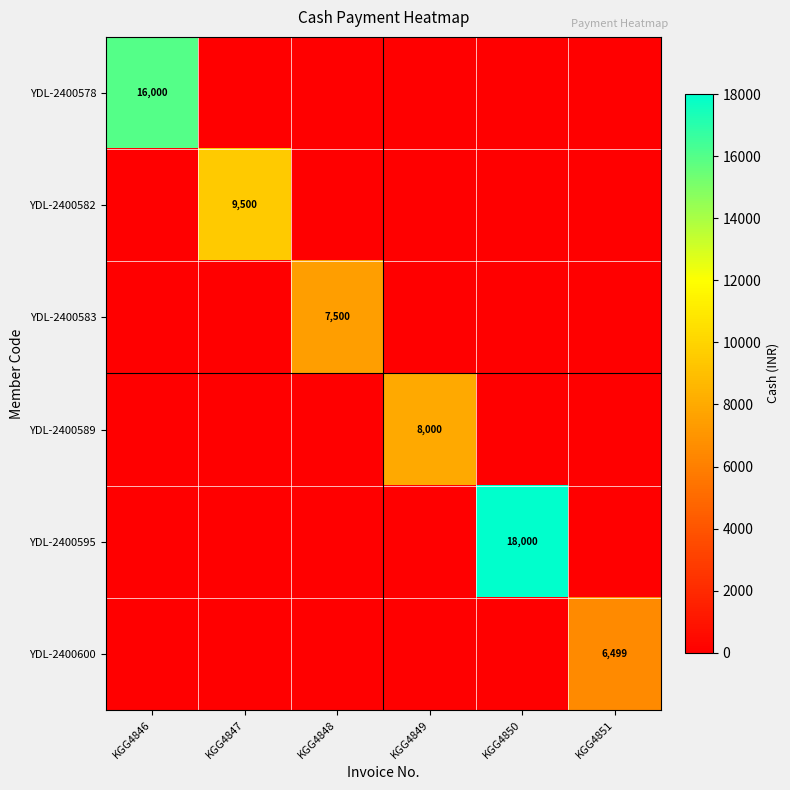

Rank the series by their maximum value, from lowest to highest.

YDL-2400600, YDL-2400583, YDL-2400589, YDL-2400582, YDL-2400578, YDL-2400595